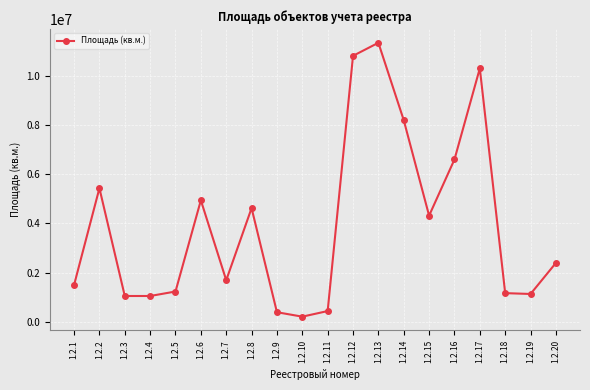

How many points are higher than both their immediate neighbors (excluding endpoints)?

5